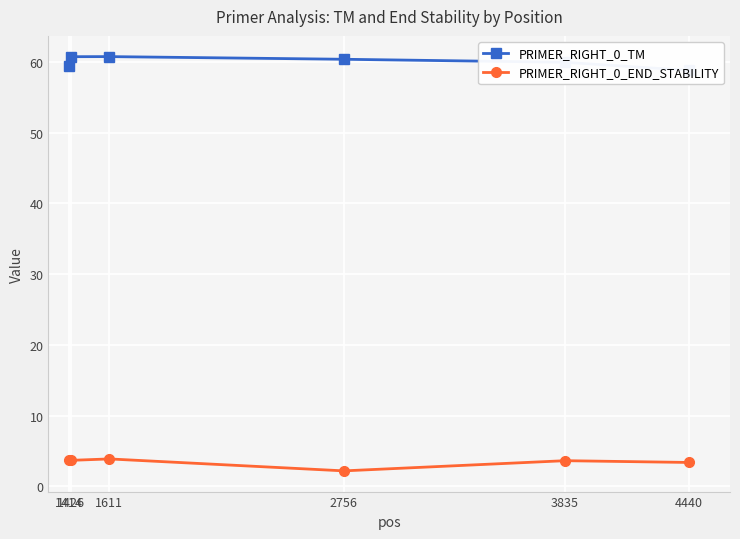

Rank the categories by PRIMER_RIGHT_0_END_STABILITY value from lowest to highest.

2756, 4440, 3835, 1426, 1414, 1611